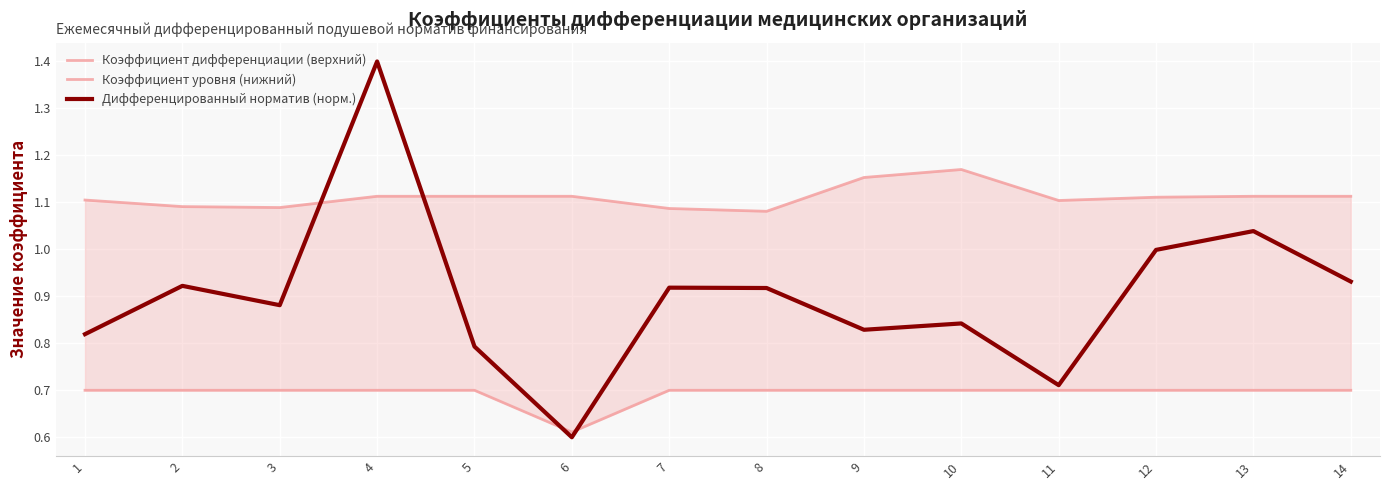

Reading left to right, list all the values displayed in this chart.

Коэффициент дифференциации (верхний): 1.1	1.1	1.1	1.1	1.1	1.1	1.1	1.1	1.2	1.2	1.1	1.1	1.1	1.1
Коэффициент уровня (нижний): 0.7	0.7	0.7	0.7	0.7	0.6	0.7	0.7	0.7	0.7	0.7	0.7	0.7	0.7
Дифференцированный норматив (норм.): 0.8	0.9	0.9	1.4	0.8	0.6	0.9	0.9	0.8	0.8	0.7	1.0	1.0	0.9